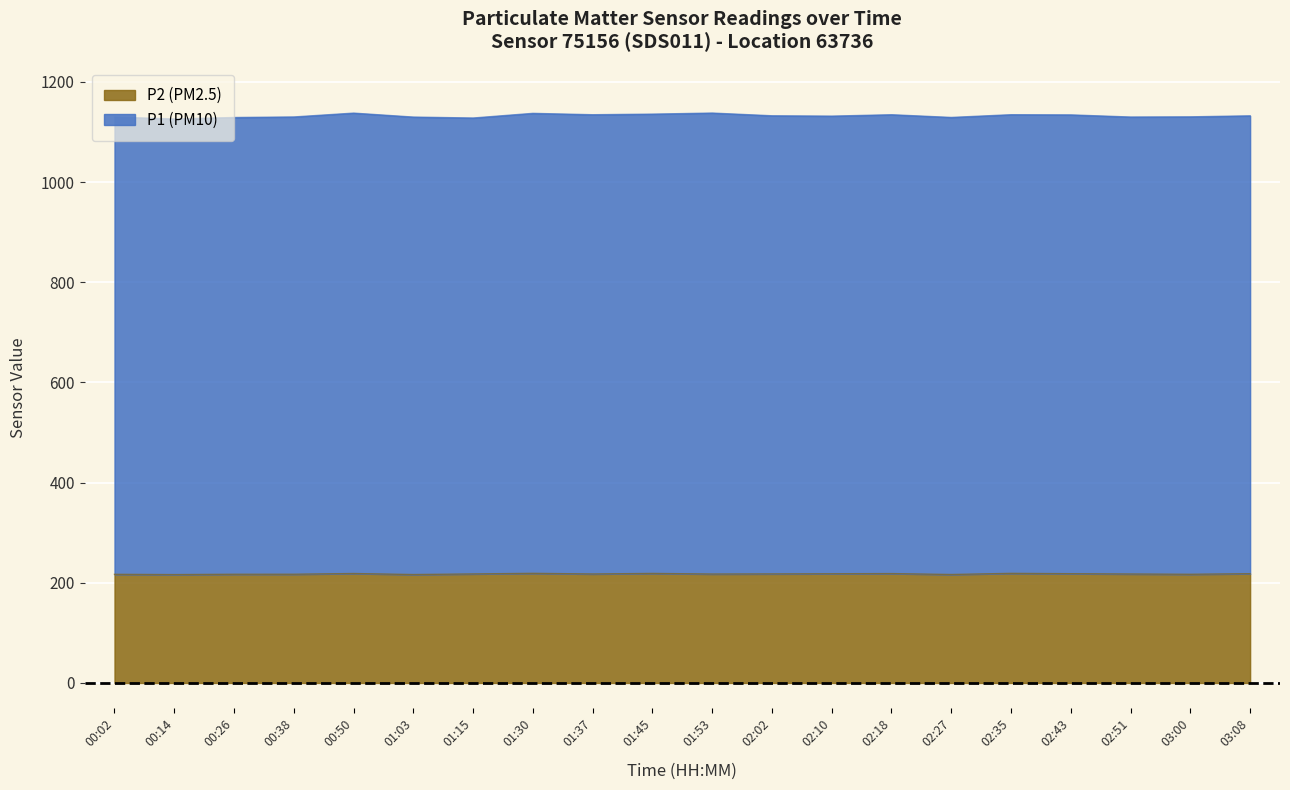

What is the label of the 20th point from the left?

03:08